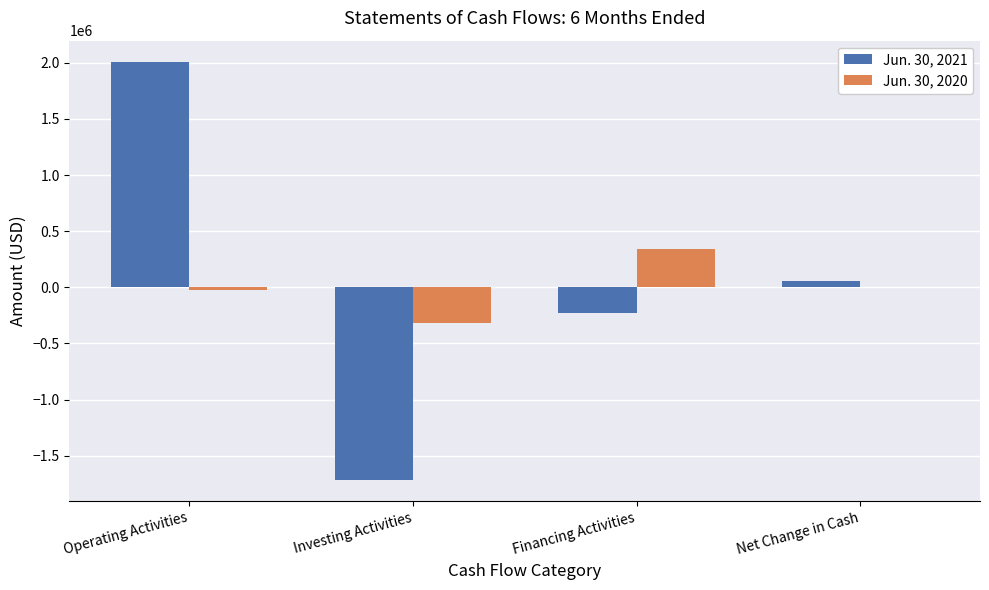

How many groups of bars are there?

4